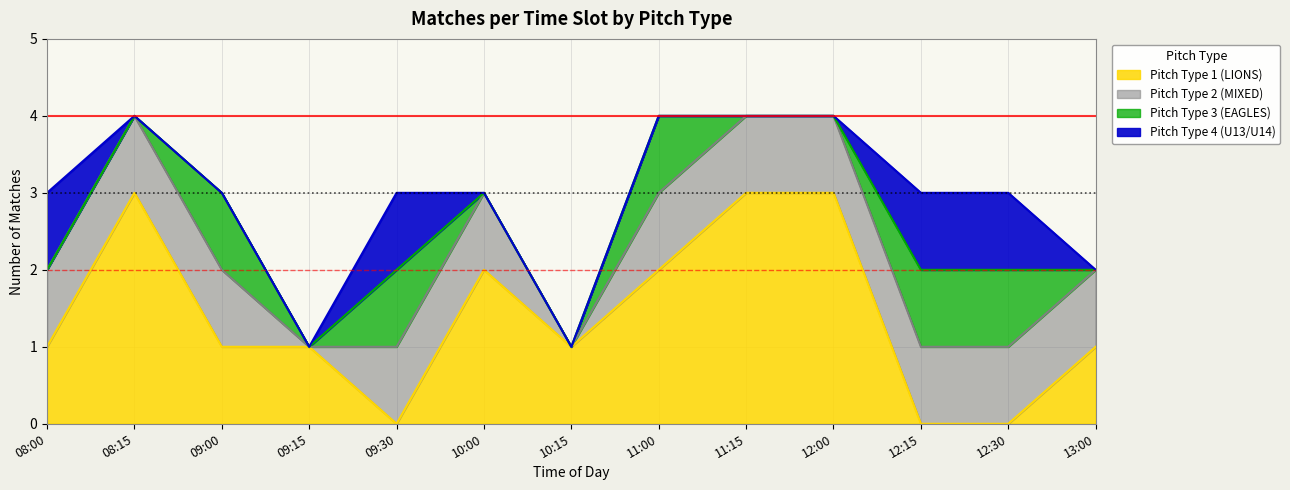

What position from the left is 09:15?

4